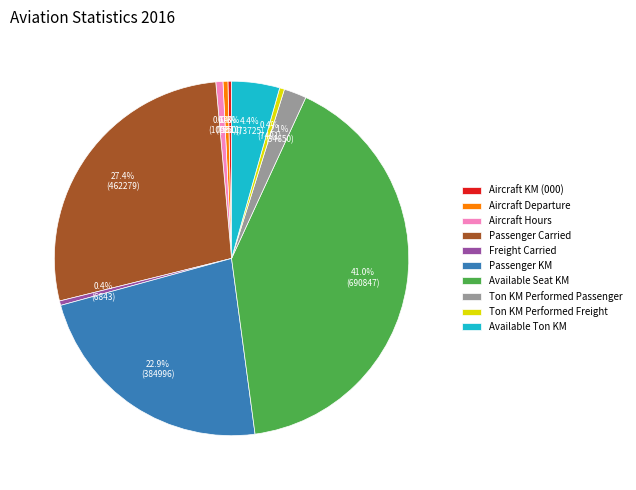

What percentage is NOT represented by Freight Carried?

99.6%